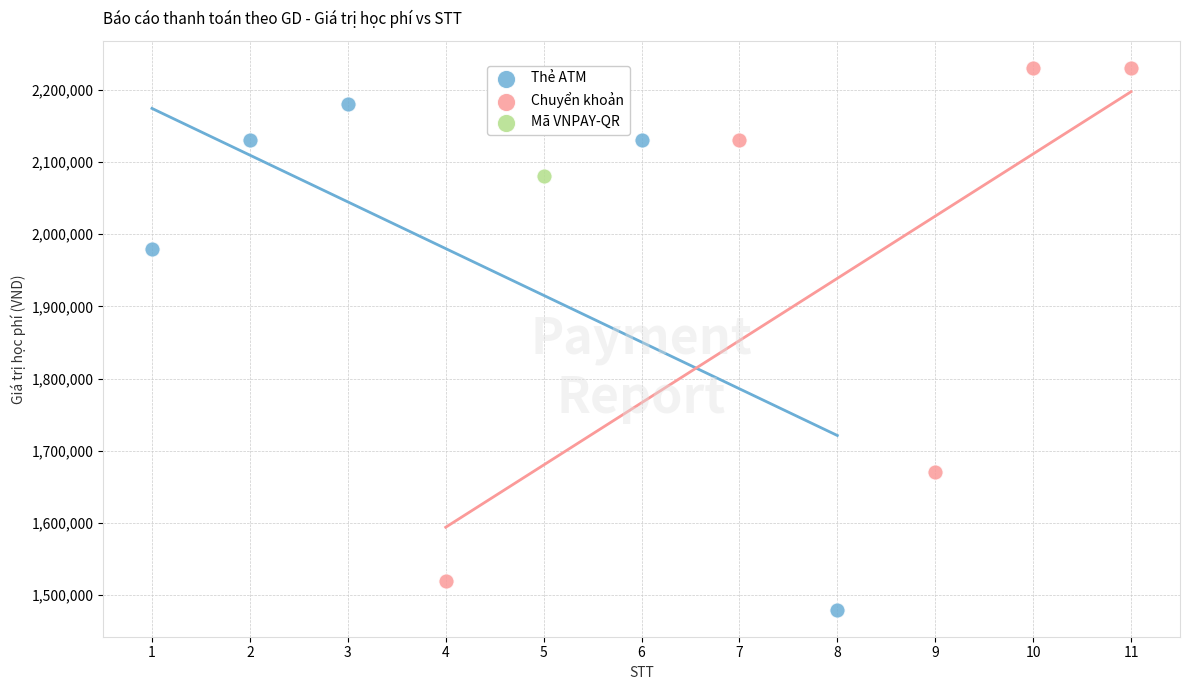

What are all the series names shown in the legend?

Thẻ ATM, Chuyển khoản, Mã VNPAY-QR